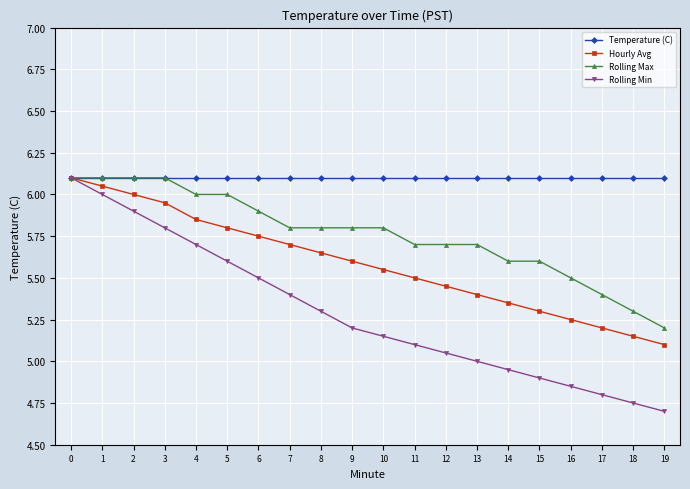

Which series has the largest total across all categories?

Temperature (C)